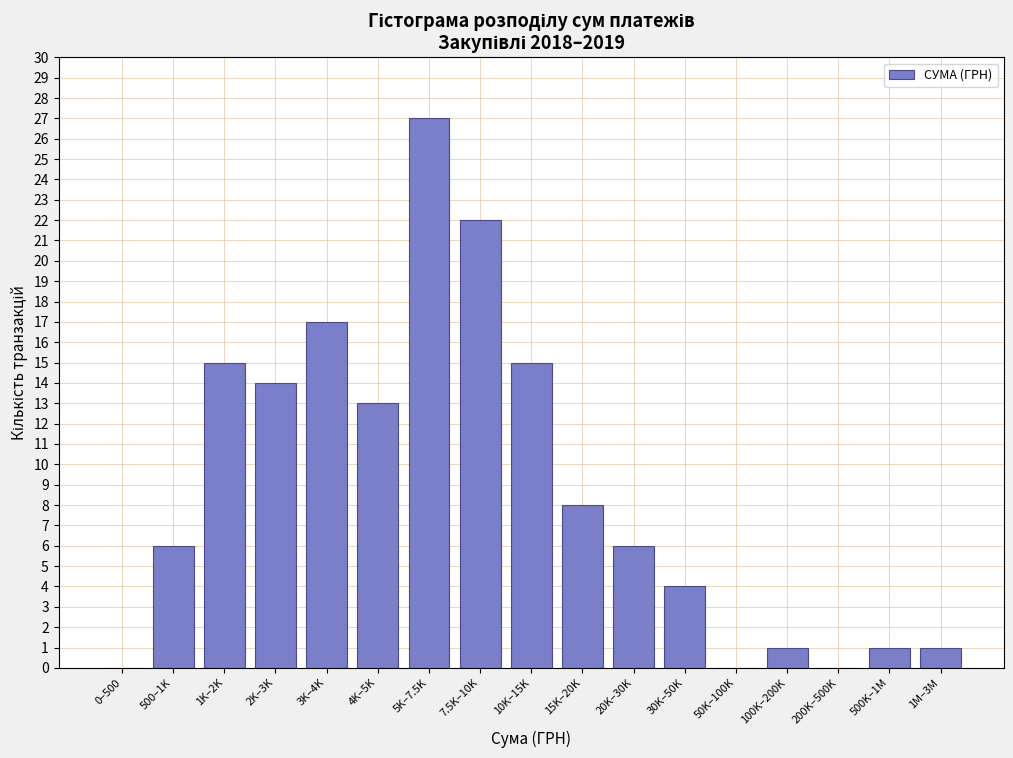

Reading left to right, extract all data points from this chart.

0–500=0	500–1K=6	1K–2K=15	2K–3K=14	3K–4K=17	4K–5K=13	5K–7.5K=27	7.5K–10K=22	10K–15K=15	15K–20K=8	20K–30K=6	30K–50K=4	50K–100K=0	100K–200K=1	200K–500K=0	500K–1M=1	1M–3M=1